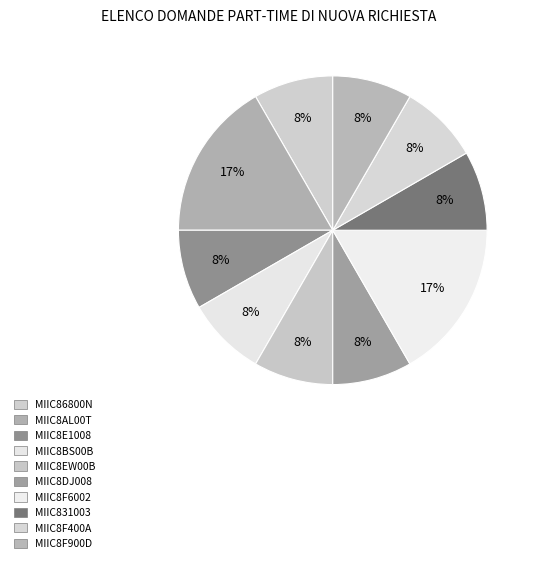

How many segments does this pie chart have?

10